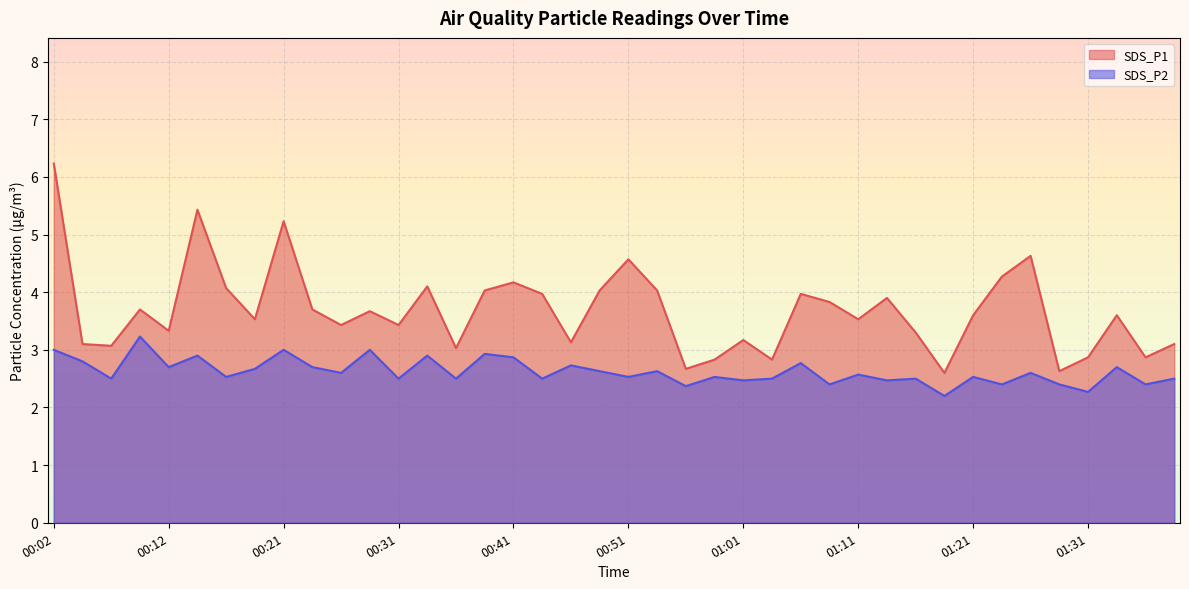

At which category is the sum across all series the highest?

00:02